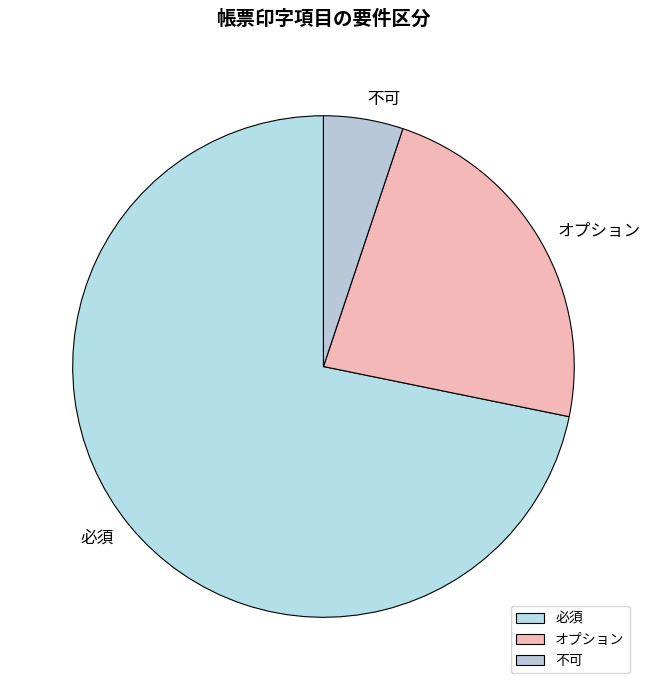

Rank the categories by value from highest to lowest.

必須, オプション, 不可